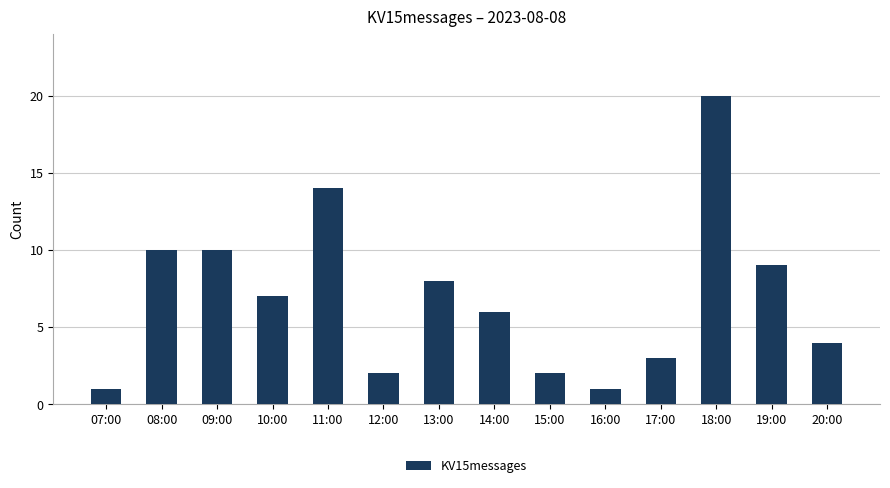

Approximately how many times larger is the value at 15:00 compared to 10:00?

0.3